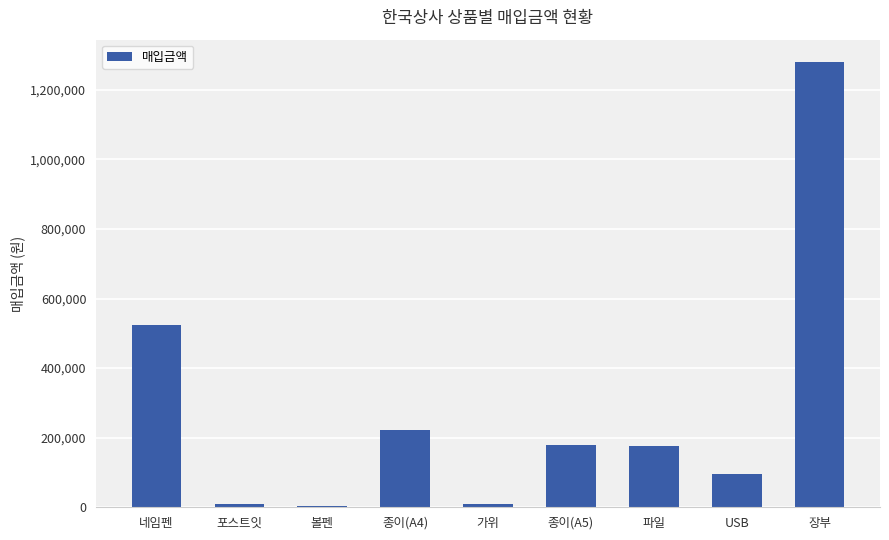

What is the average value?

277802